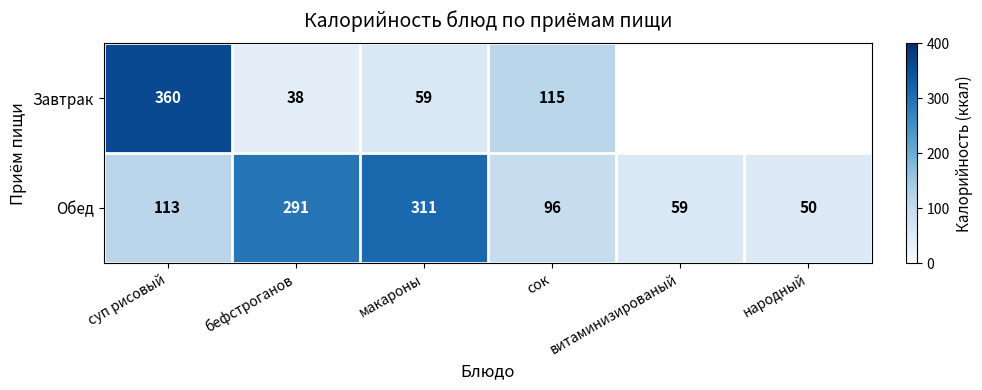

List the labels in order of Обед value, largest first.

макароны, бефстроганов, суп рисовый, сок, витаминизированый, народный